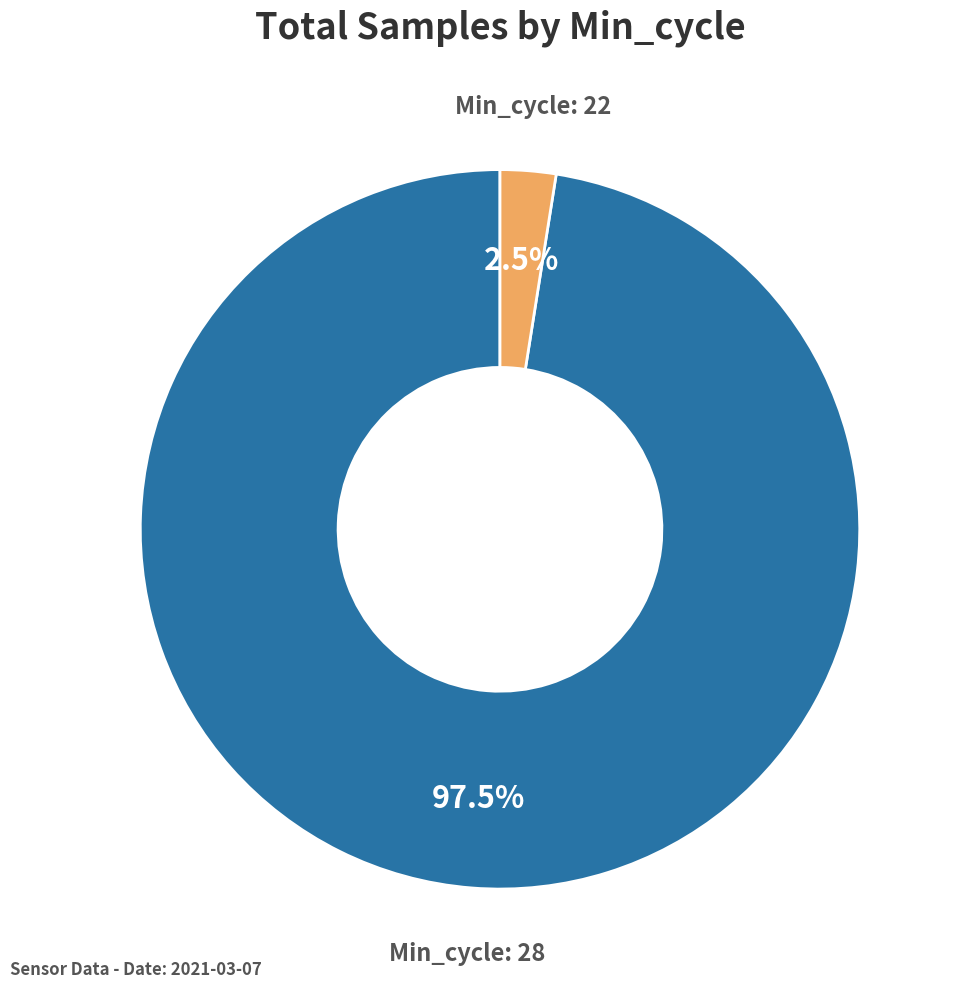

What is the smallest slice in the pie chart?

Min_cycle: 22